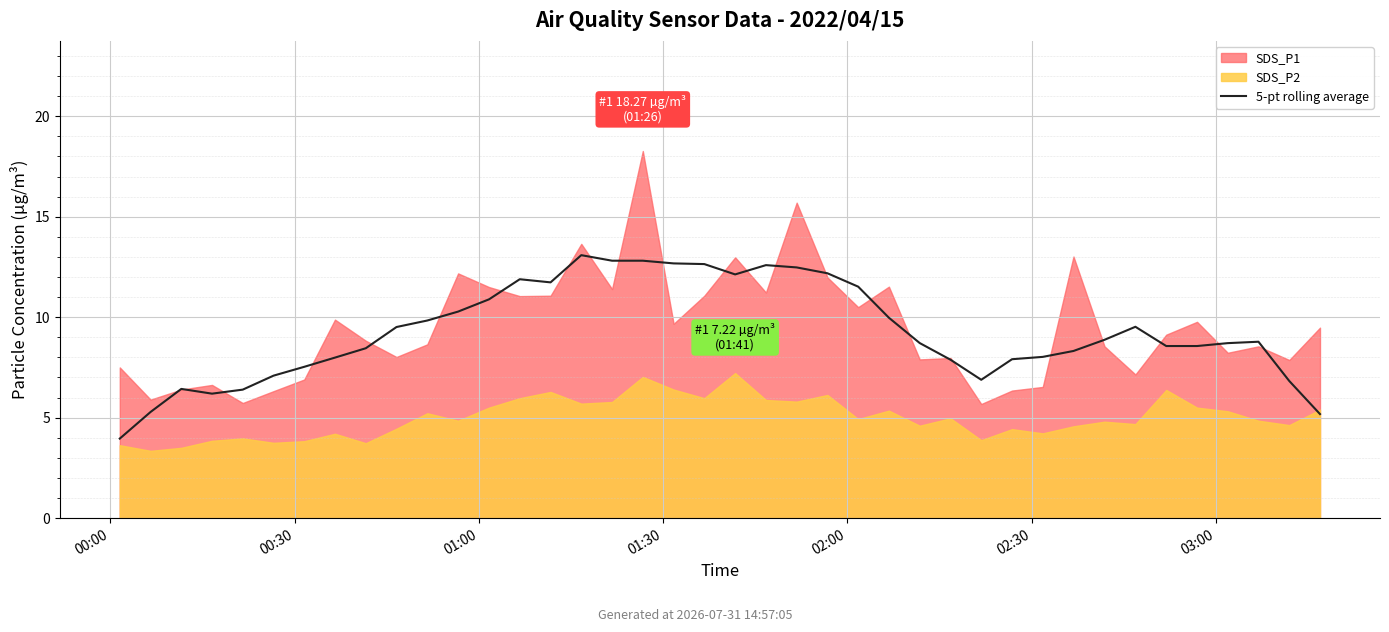

Where is the data nearest to the value 8?

7